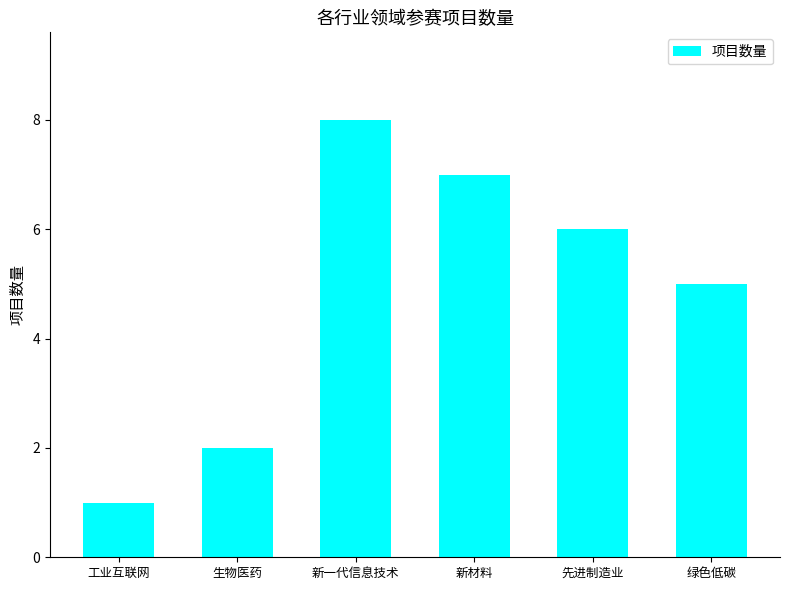

What is the label of the 2nd bar from the left?

生物医药